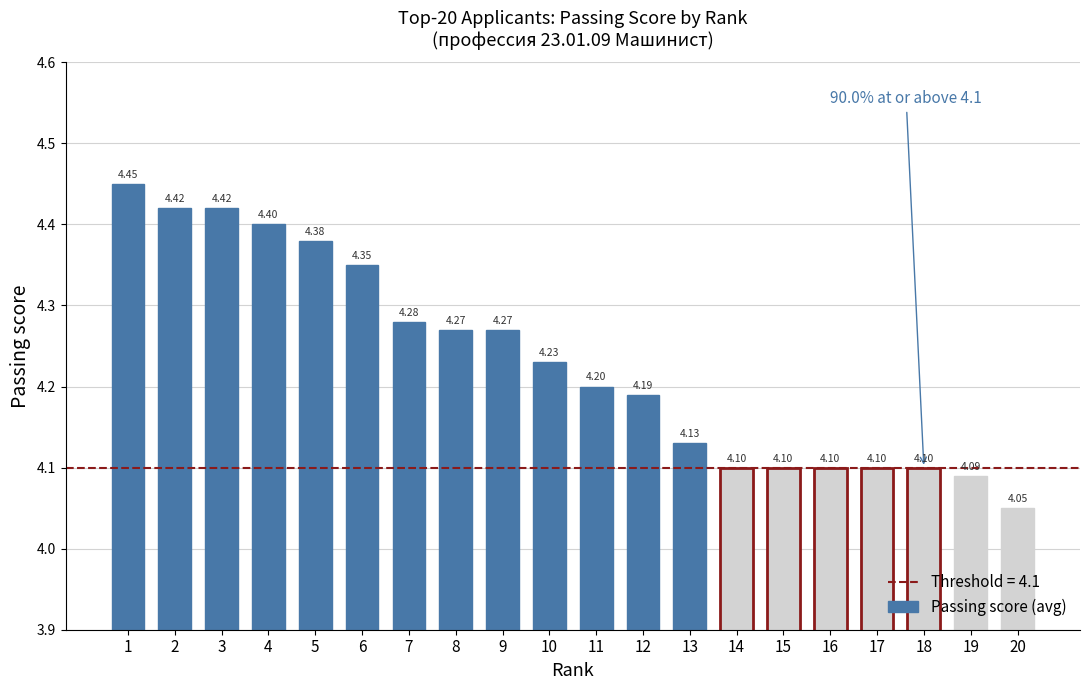

Is it true that the value at 11 is 4.2?

True